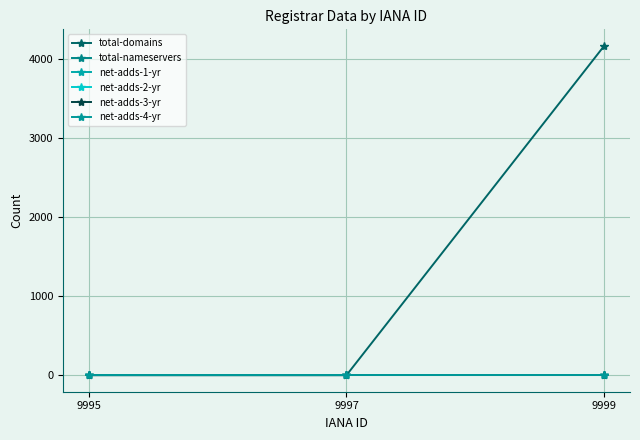

Rank the series by their maximum value, from highest to lowest.

total-domains, total-nameservers, net-adds-1-yr, net-adds-2-yr, net-adds-3-yr, net-adds-4-yr